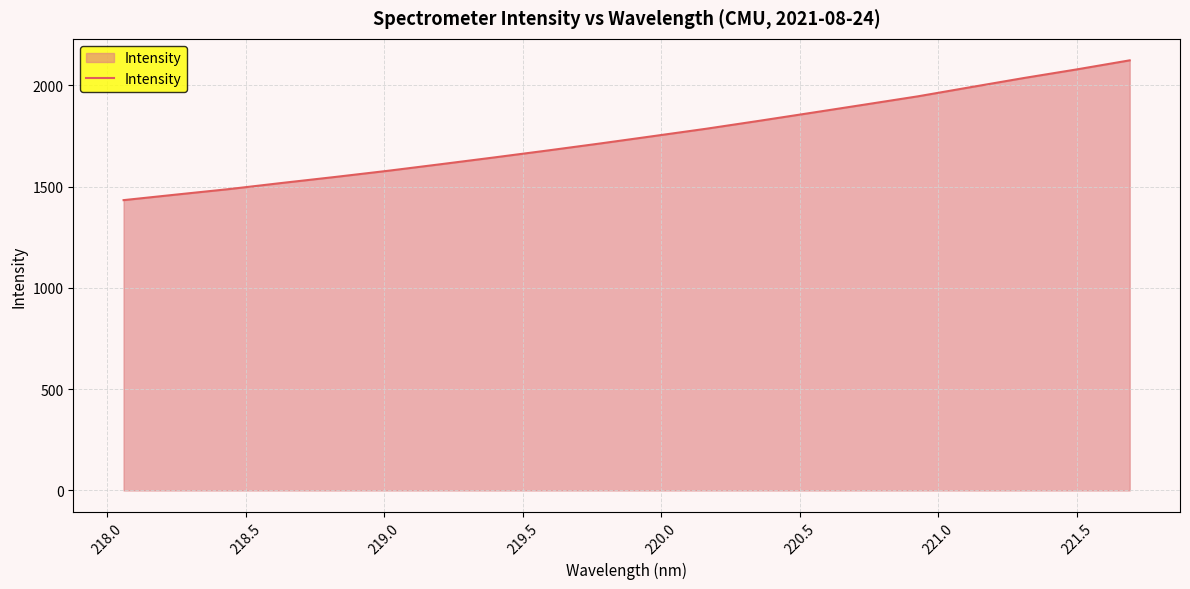

Reading right to left, transcribe all the data shown in this chart.

2122.8	2078.1	2035.5	1990.6	1945.3	1904.7	1864.3	1824.3	1785.2	1748.8	1712.6	1677.7	1643.7	1610.5	1578.0	1547.4	1517.9	1487.6	1460.4	1432.8